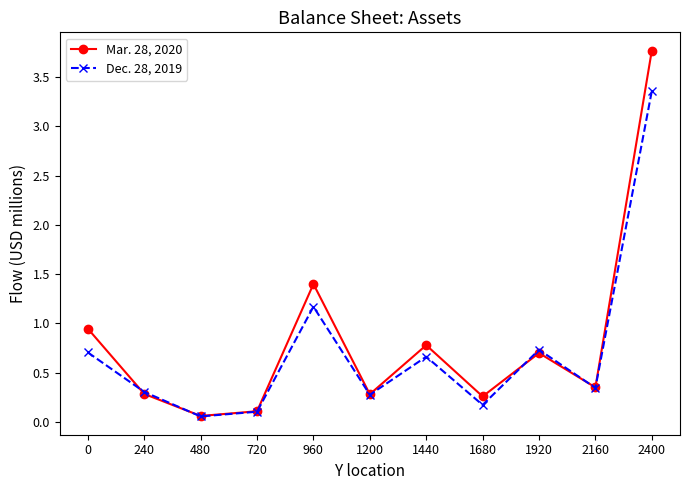

What is the total value across all series at 240?

0.6